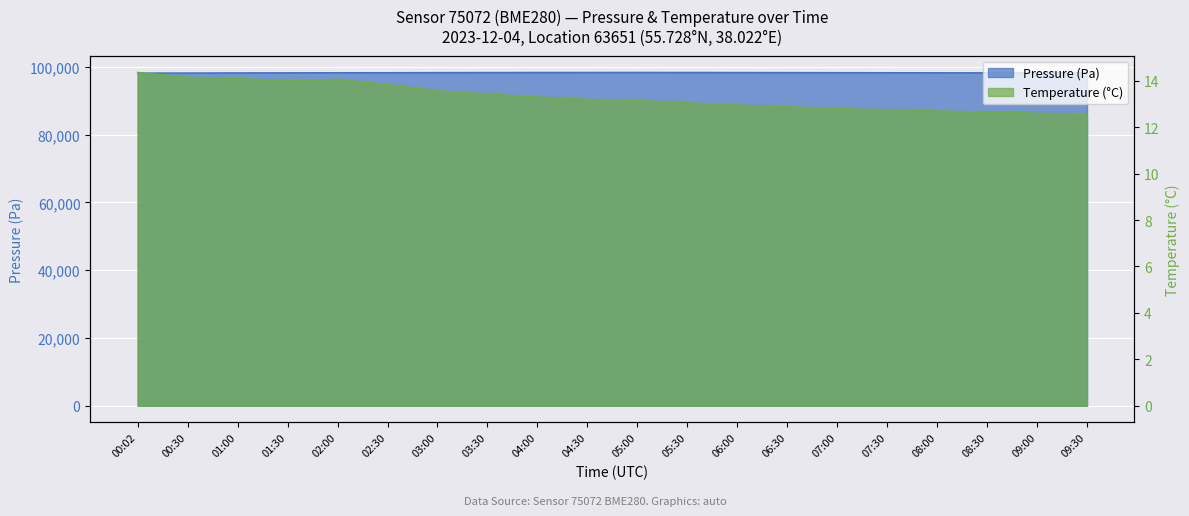

What is the difference between the Temperature (°C) values at 06:00 and 05:00?

0.2